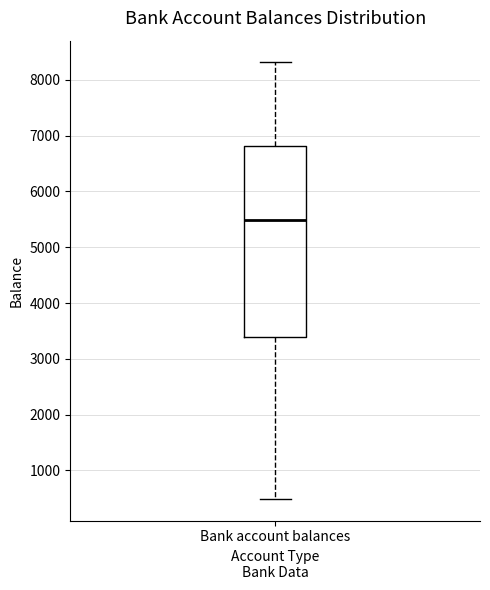

Read this box plot against the y-axis: the position of the median line, the range covered by the box, and the ends of both whiskers. The values are not printed on the chart, so give them approximately, as read against the axis.

median 5500, box 3400 to 6800, whiskers 500 to 8300